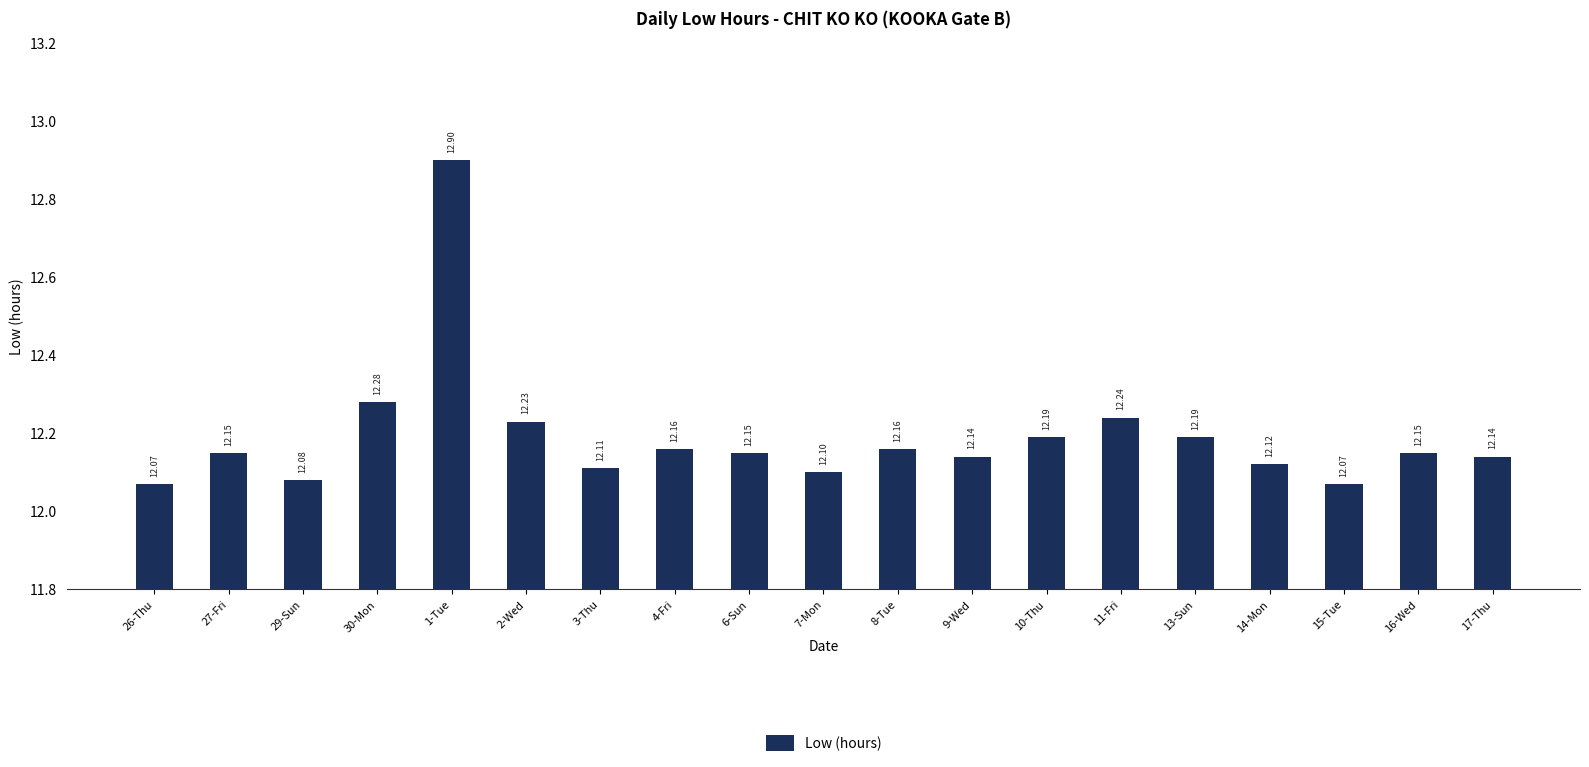

Reading left to right, extract all data points from this chart.

12.1	12.2	12.1	12.3	12.9	12.2	12.1	12.2	12.2	12.1	12.2	12.1	12.2	12.2	12.2	12.1	12.1	12.2	12.1